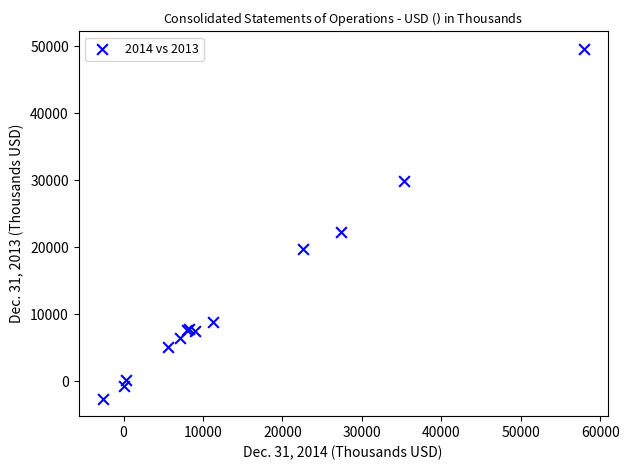

What Y value in the scatter plot is closest to 23501?

22235